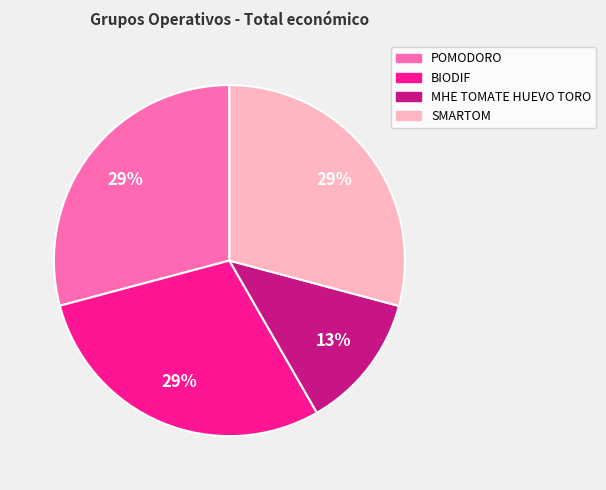

To the nearest percent, what is the combined percentage of BIODIF and POMODORO?

58%